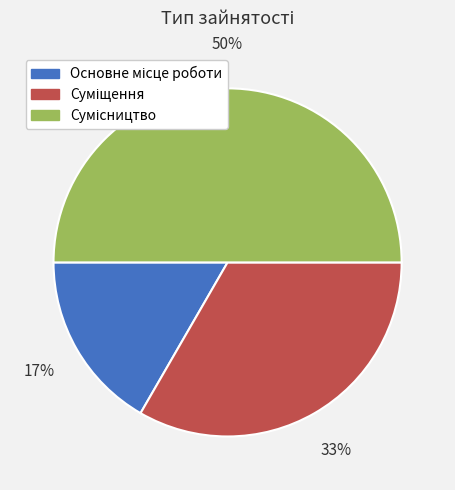

To the nearest percent, what is the average slice percentage?

33%